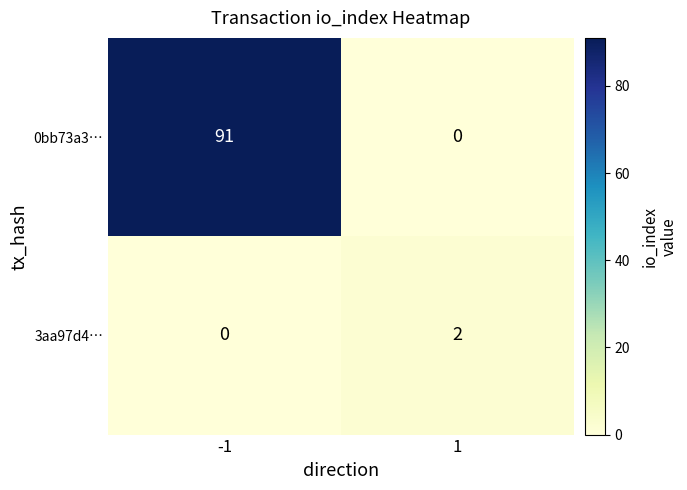

Which series has the widest spread of values?

0bb73a3…